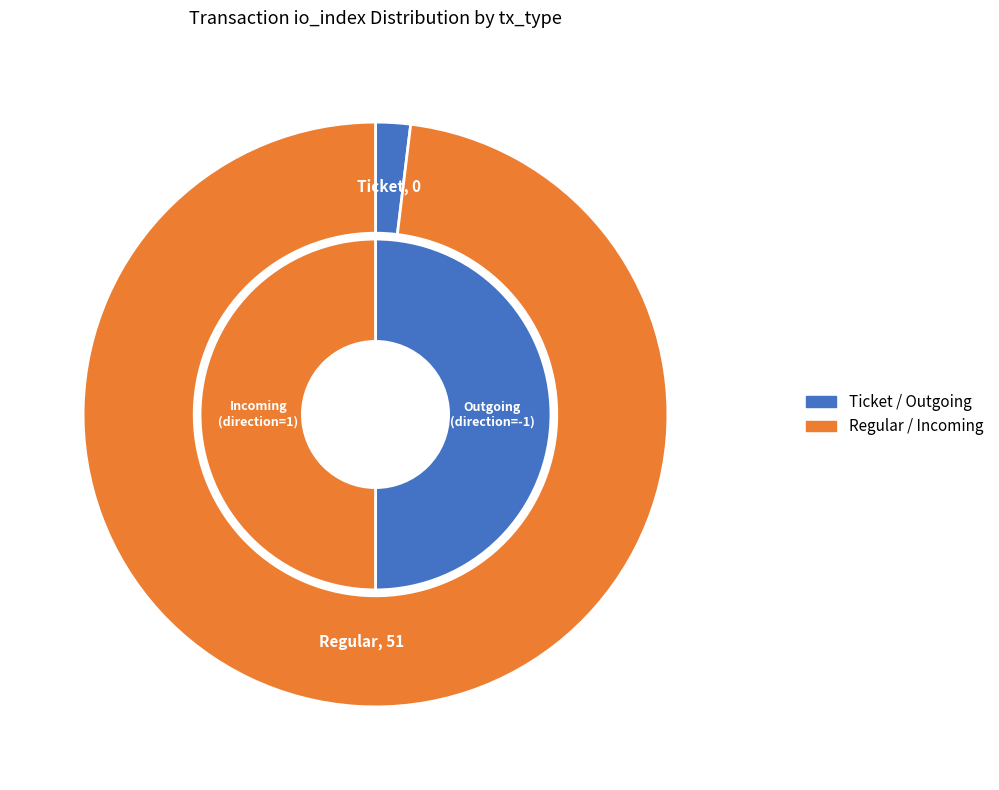

How many slices are in this pie chart?

2